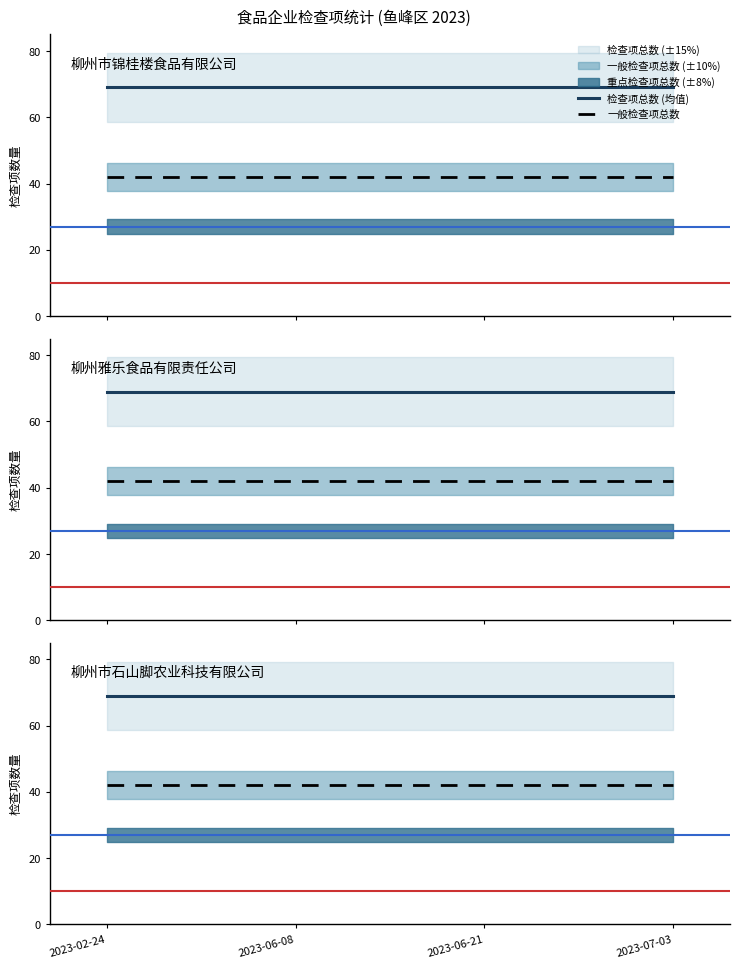

Is it true that 一般检查项总数 equals 42 at 2023-06-08?

True